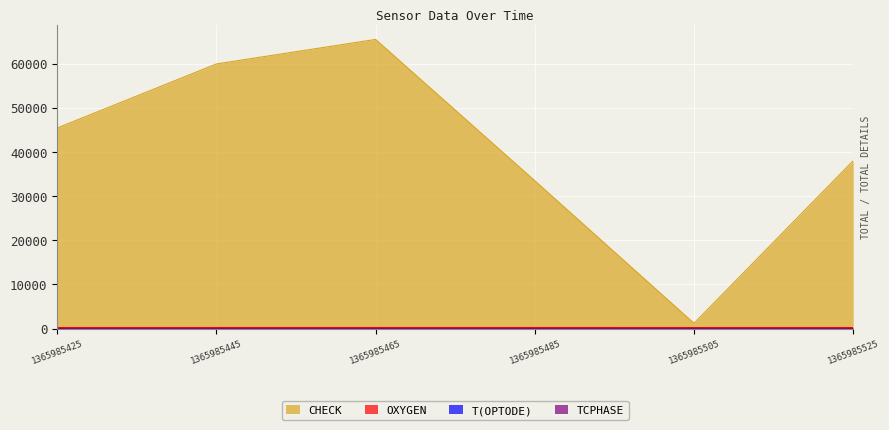

In TCPHASE, how many points are lower than both neighbors (excluding endpoints)?

2